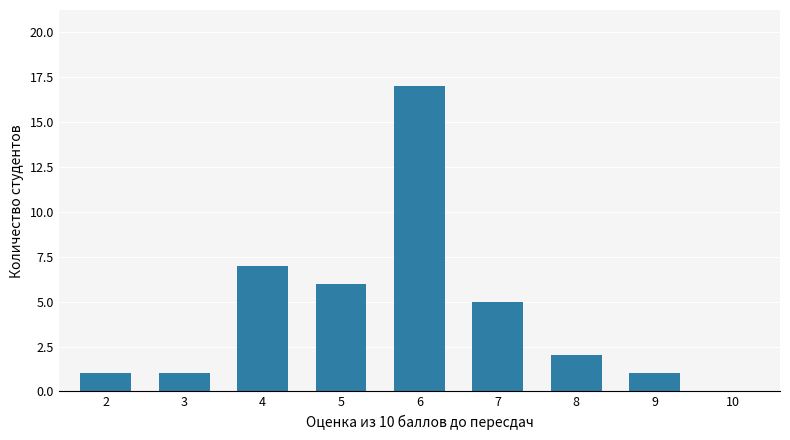

True or false: the data shows 1 at 3.

True